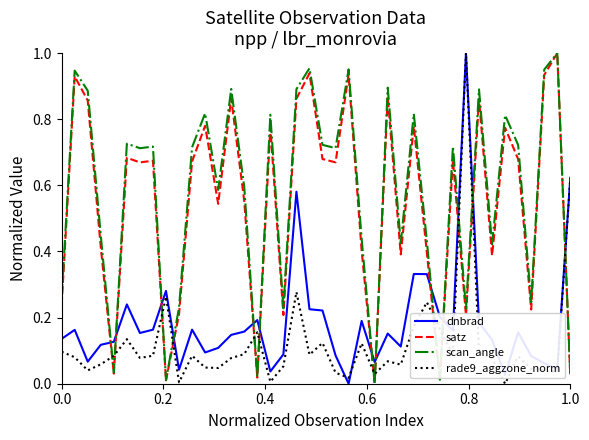

Which series ends up on top after the final intersection of satz and rade9_aggzone_norm?

rade9_aggzone_norm